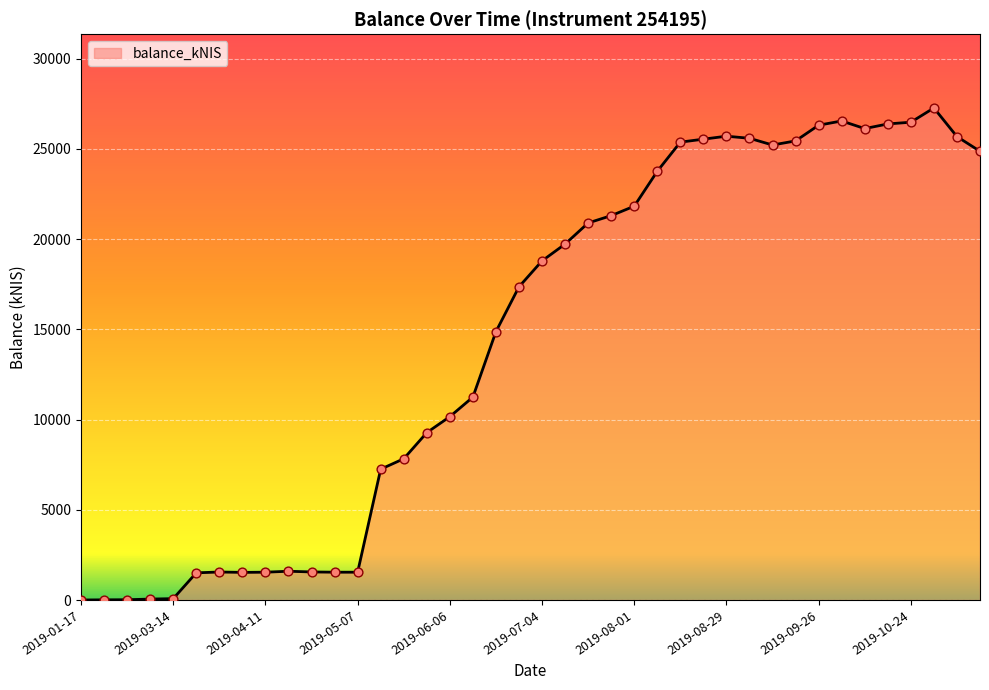

What is the maximum value shown in the chart?

27271.1